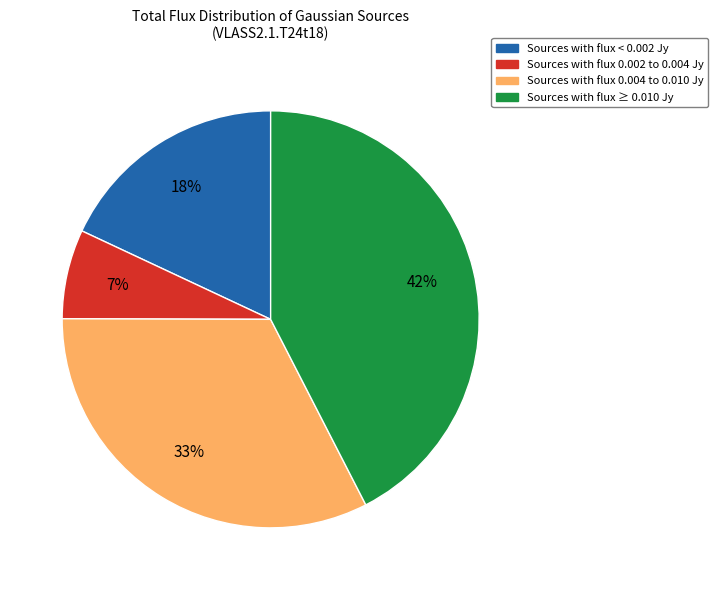

What percentage is the Sources with flux < 0.002 Jy slice, to the nearest percent?

18%